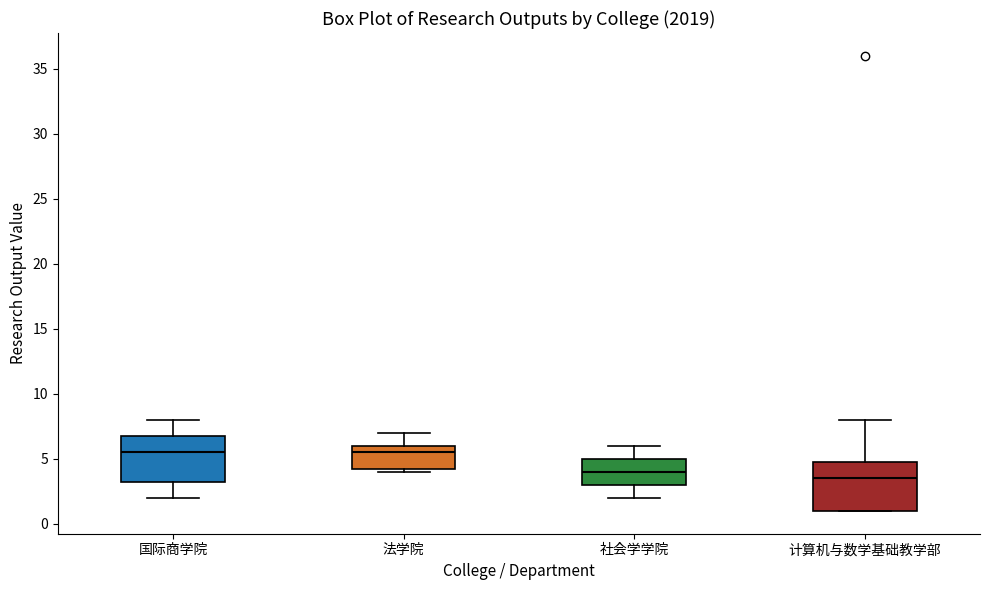

Where is the upper edge of the box for 计算机与数学基础教学部 on the y-axis? The values are not printed on the chart, so give them approximately, as read against the axis.

5.0